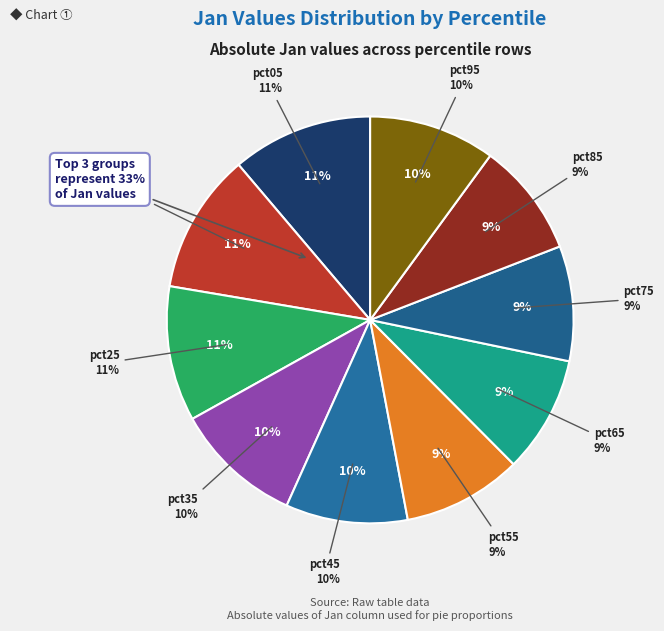

Rank the categories by value from lowest to highest.

pct85, pct75, pct65, pct55, pct45, pct95, pct35, pct25, pct15, pct05